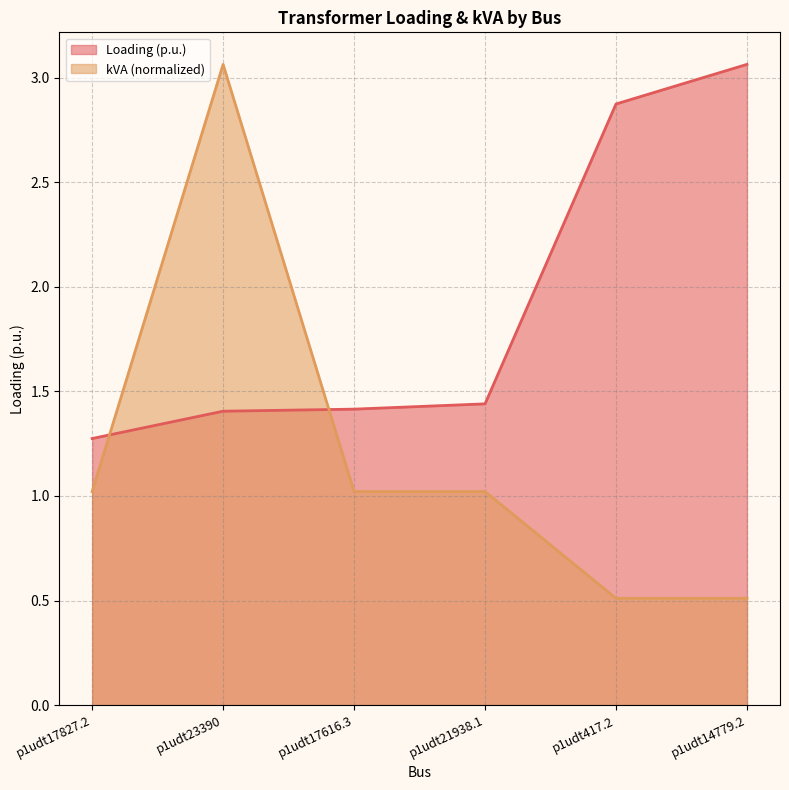

What is the highest value of the Loading (p.u.) series?

3.1